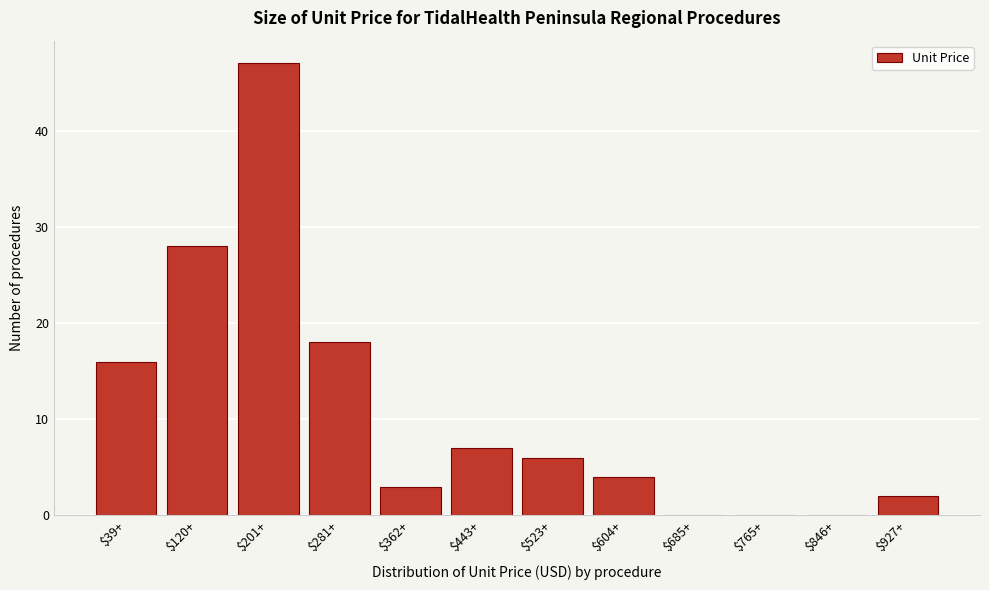

At which category does the chart reach its peak across all series?

$201+